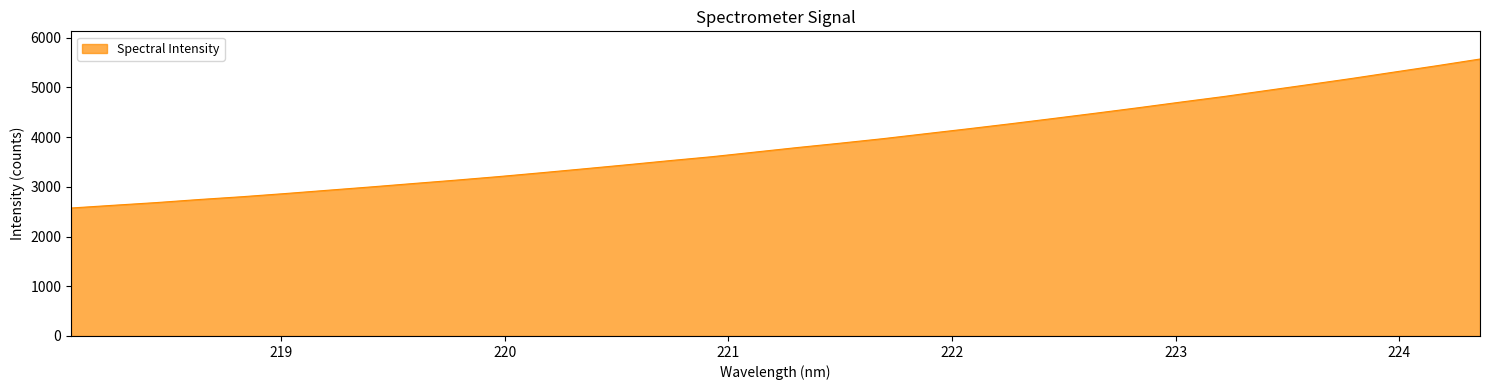

What is the greatest value displayed?

5570.0